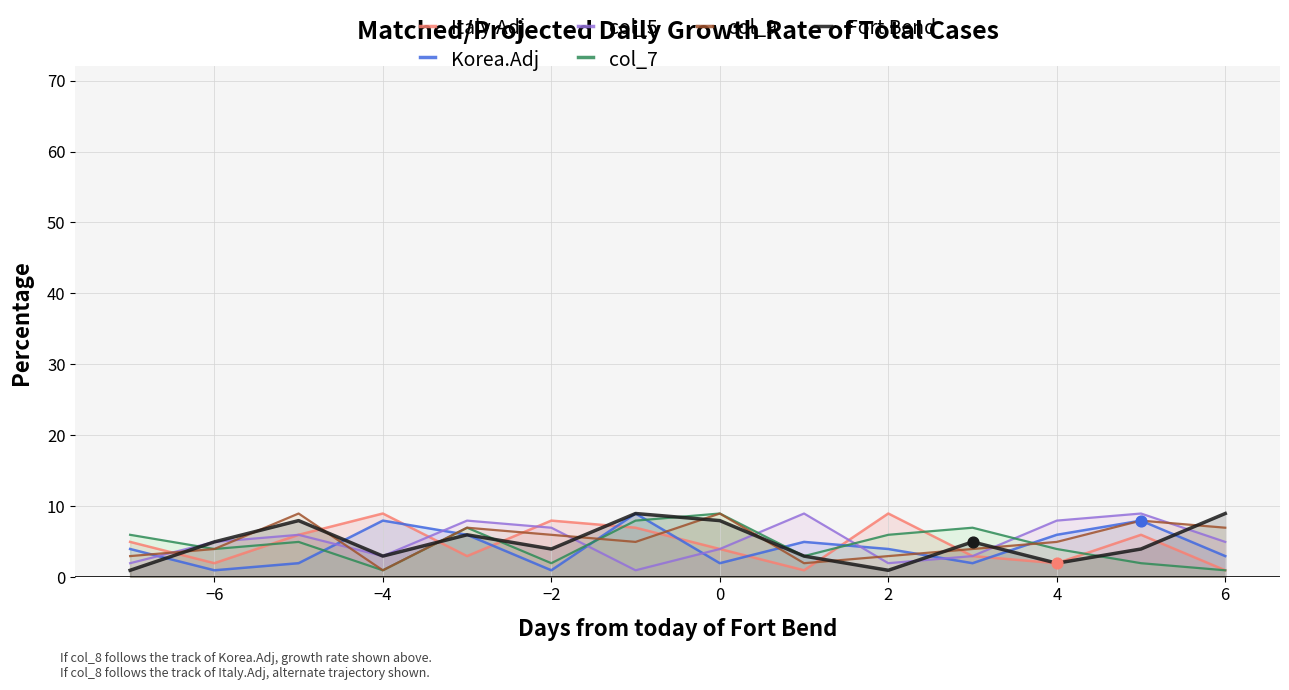

Which series has the largest total across all categories?

col_9